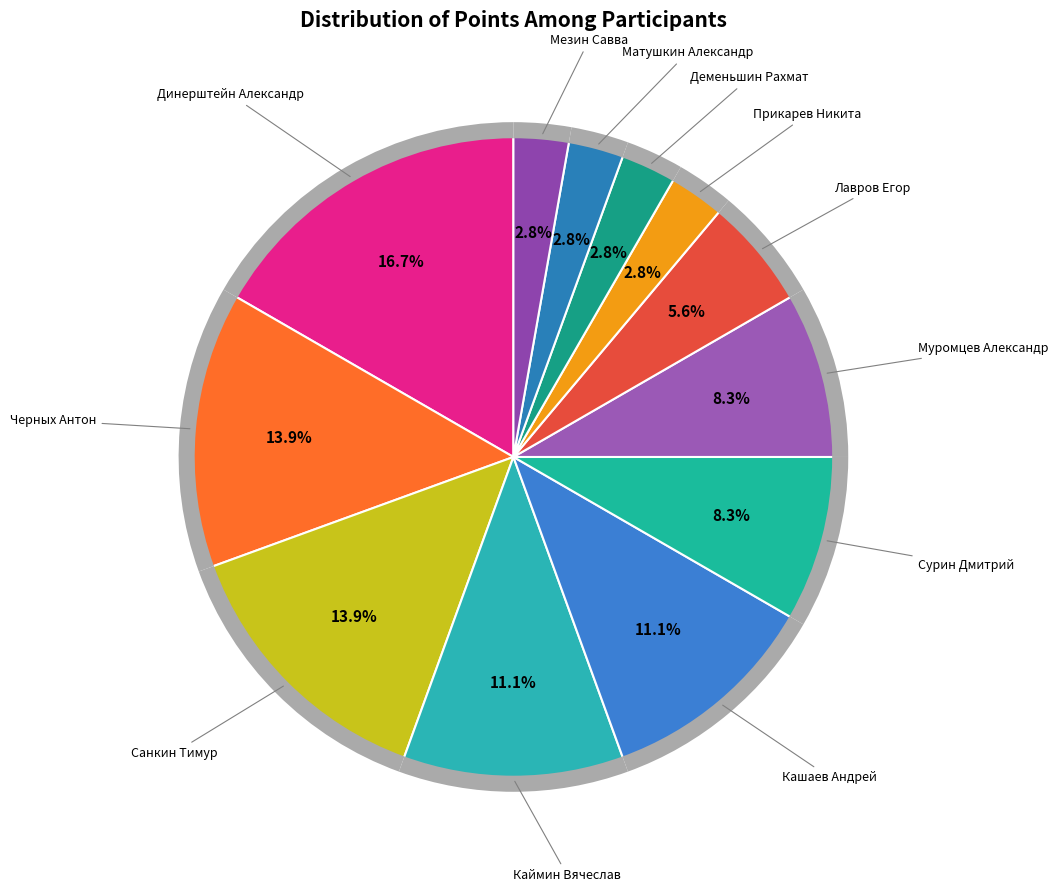

How many segments does this pie chart have?

12